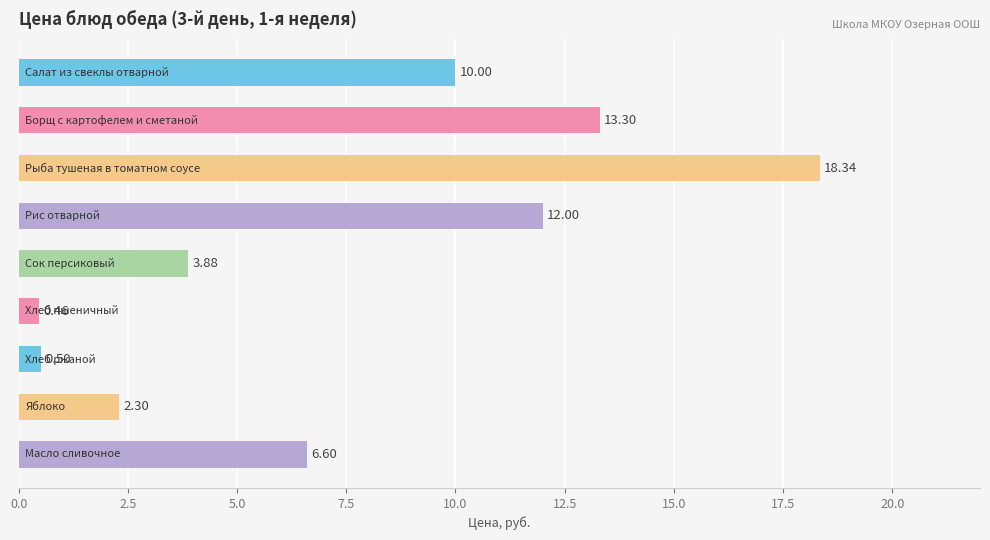

What is the difference between the maximum and minimum values?

17.9